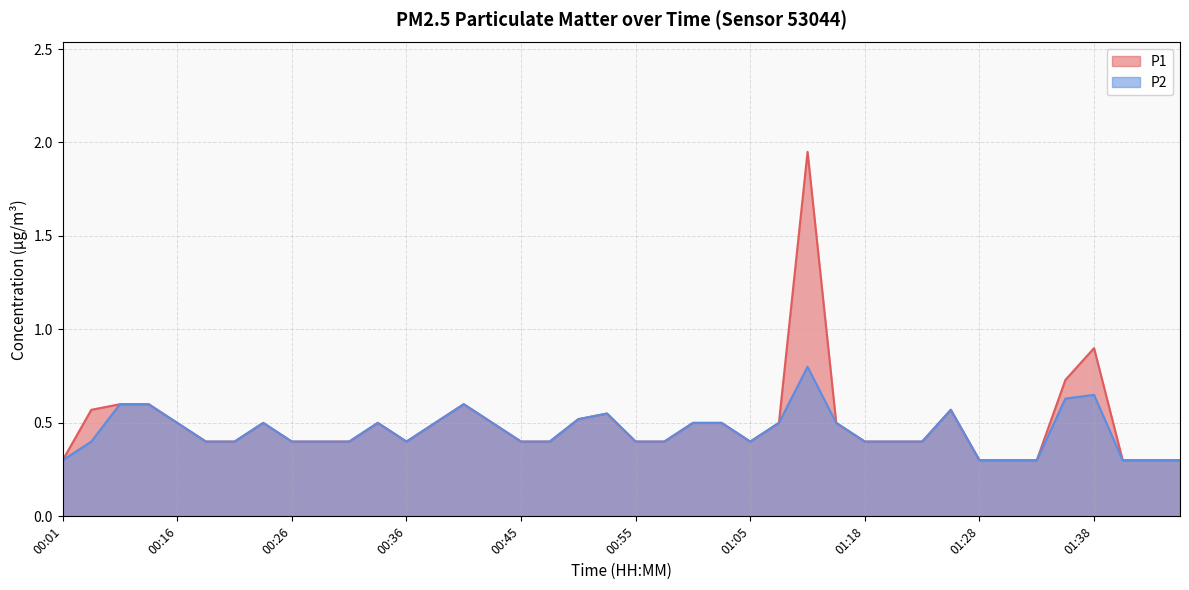

The P2 series shows 0.3 at 01:35. True or false?

False